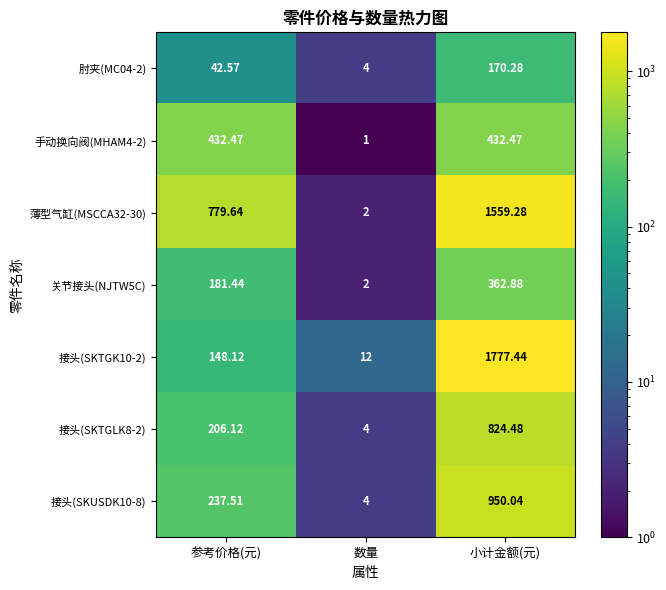

Count the number of data series in this chart.

7